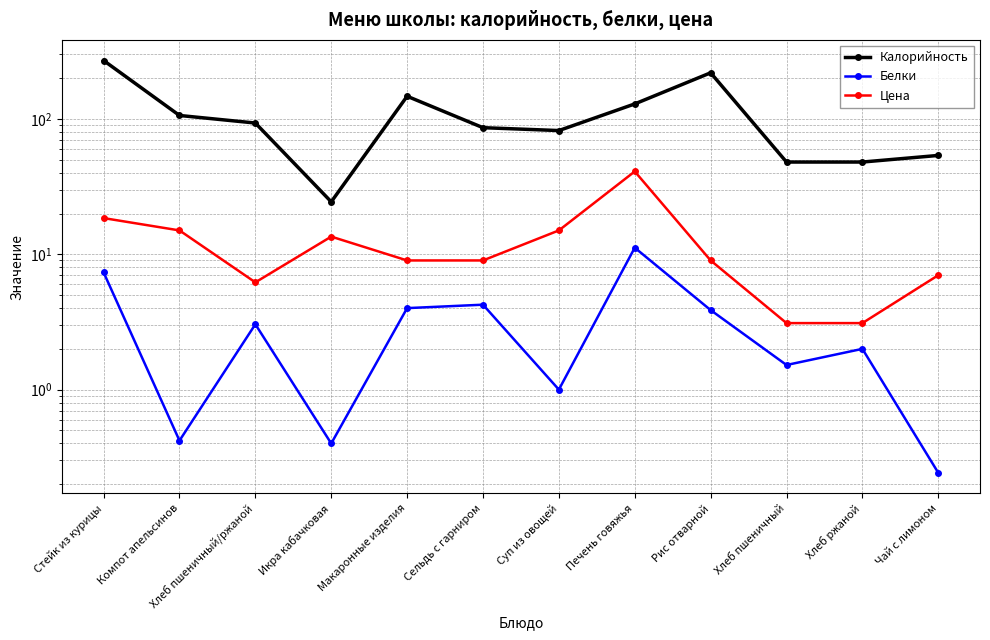

Reading left to right, extract all data points from this chart.

Калорийность: Стейк из курицы=270.0	Компот апельсинов=106.0	Хлеб пшеничный/ржаной=93.2	Икра кабачковая=24.4	Макаронные изделия=147.0	Сельдь с гарниром=86.1	Суп из овощей=82.0	Печень говяжья=129.0	Рис отварной=219.0	Хлеб пшеничный=48.0	Хлеб ржаной=48.0	Чай с лимоном=53.7
Белки: Стейк из курицы=7.3	Компот апельсинов=0.4	Хлеб пшеничный/ржаной=3.0	Икра кабачковая=0.4	Макаронные изделия=4.0	Сельдь с гарниром=4.2	Суп из овощей=1.0	Печень говяжья=11.2	Рис отварной=3.9	Хлеб пшеничный=1.5	Хлеб ржаной=2.0	Чай с лимоном=0.2
Цена: Стейк из курицы=18.5	Компот апельсинов=15.0	Хлеб пшеничный/ржаной=6.2	Икра кабачковая=13.5	Макаронные изделия=9.0	Сельдь с гарниром=9.0	Суп из овощей=15.0	Печень говяжья=40.9	Рис отварной=9.0	Хлеб пшеничный=3.1	Хлеб ржаной=3.1	Чай с лимоном=7.0